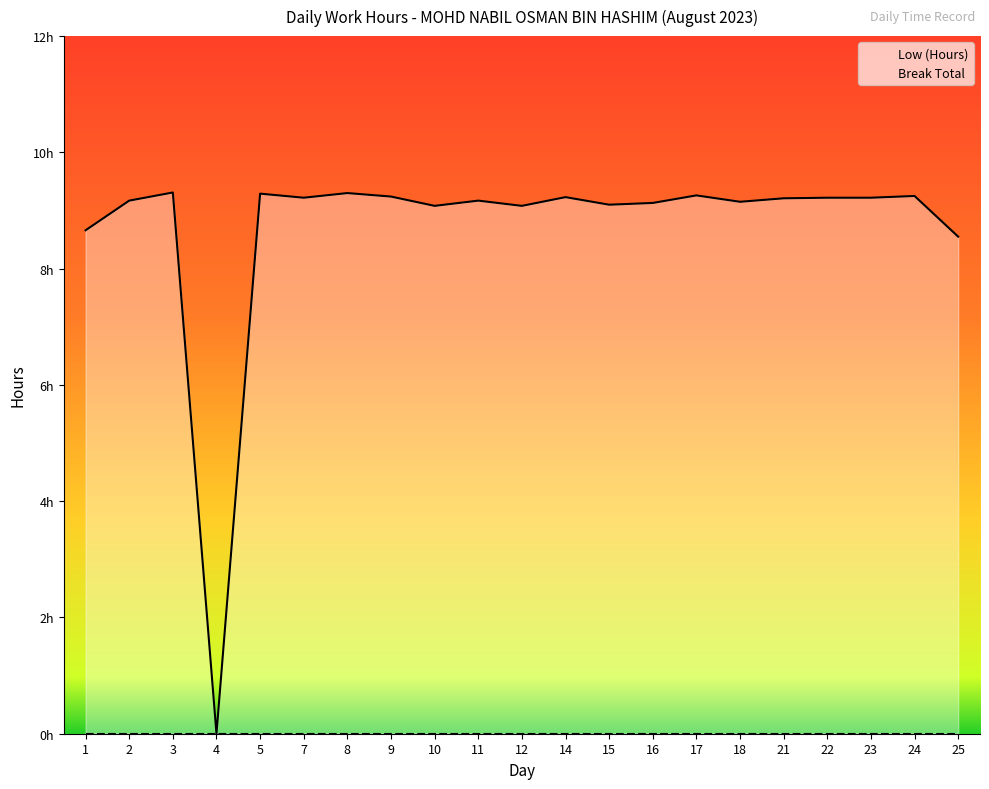

Reading left to right, extract all data points from this chart.

Low (Hours): 1=8.7	2=9.2	3=9.3	4=0.0	5=9.3	7=9.2	8=9.3	9=9.2	10=9.1	11=9.2	12=9.1	14=9.2	15=9.1	16=9.1	17=9.3	18=9.2	21=9.2	22=9.2	23=9.2	24=9.2	25=8.6
Break Total: 1=0.0	2=0.0	3=0.0	4=0.0	5=0.0	7=0.0	8=0.0	9=0.0	10=0.0	11=0.0	12=0.0	14=0.0	15=0.0	16=0.0	17=0.0	18=0.0	21=0.0	22=0.0	23=0.0	24=0.0	25=0.0